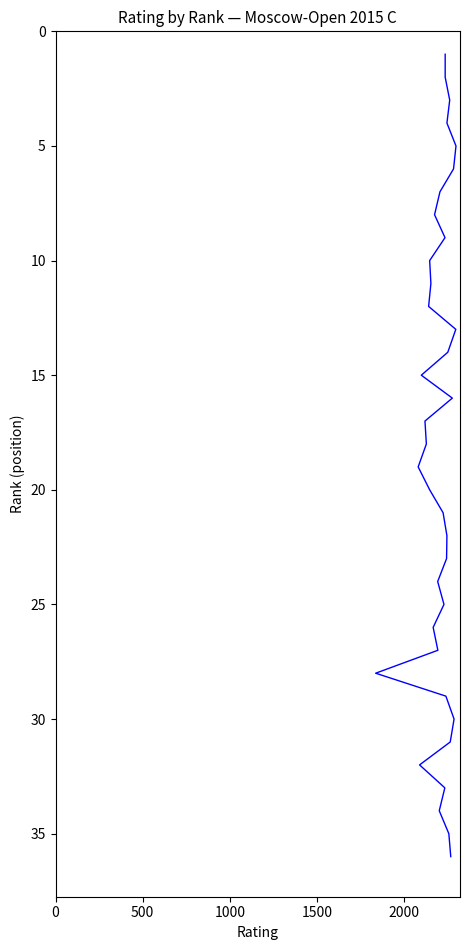

How many lines are shown in the chart?

1